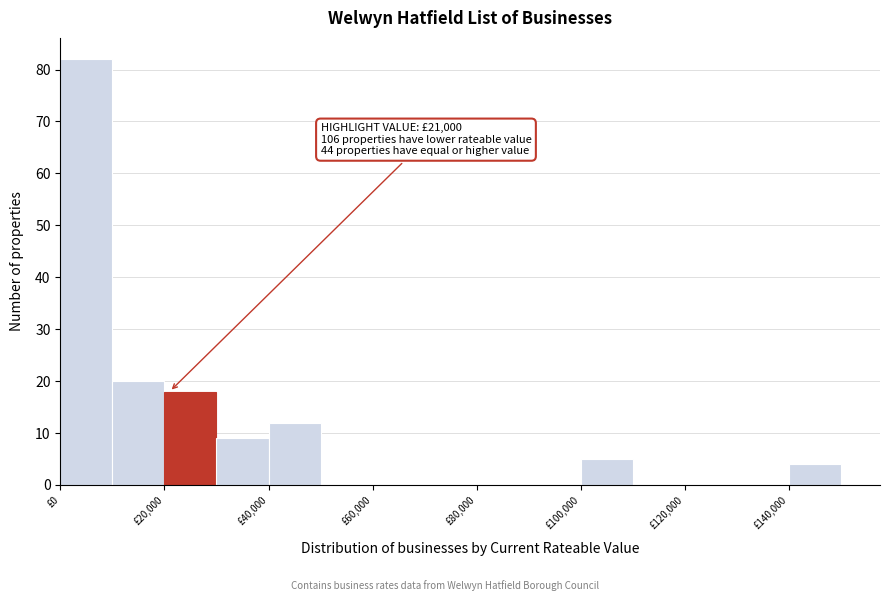

Over which range of the x-axis is the bar tallest?

0 to 10000